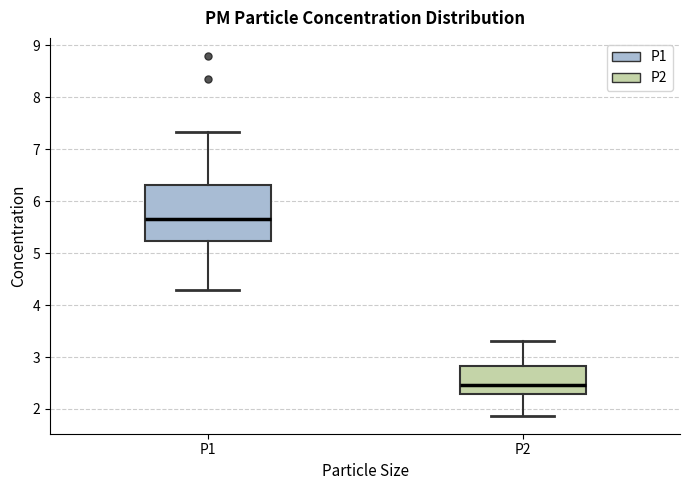

Which box's median line is the highest?

P1